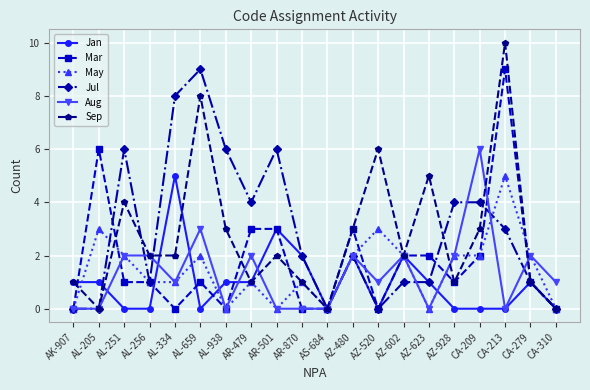

Where does the Aug series first go above 1?

AL-251